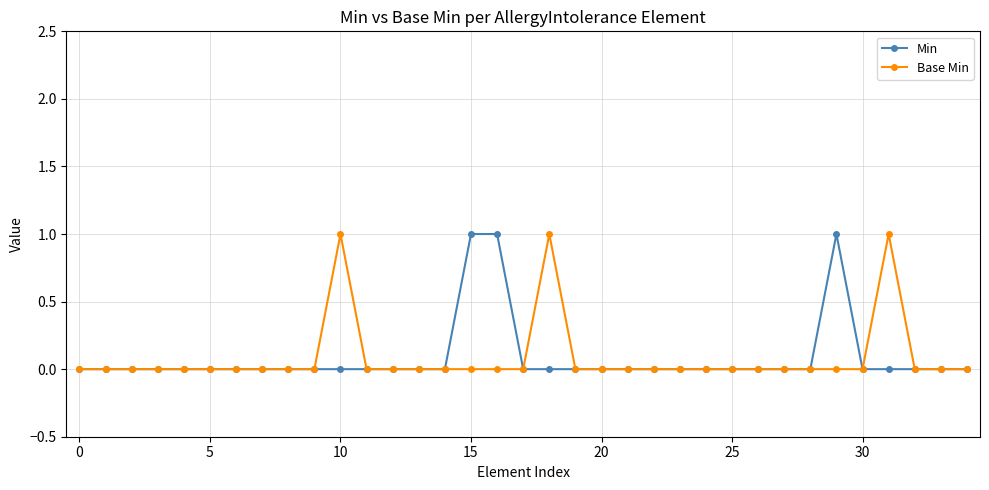

How many lines are shown in the chart?

2